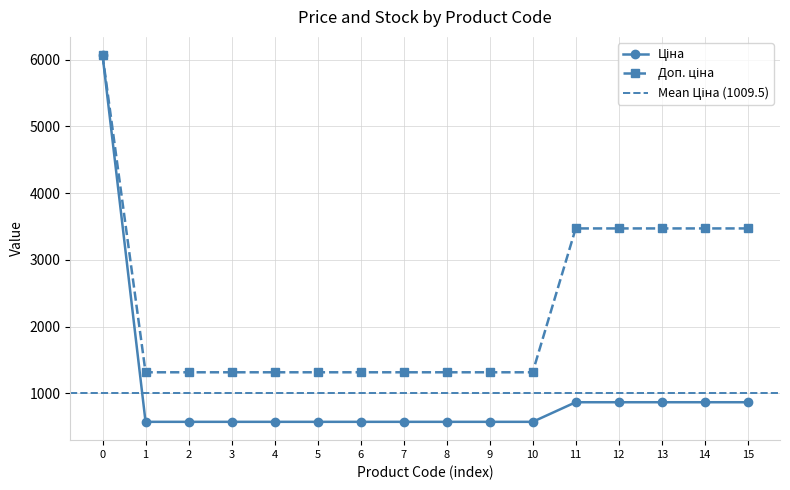

At how many categories does at least one series exceed 5676?

1